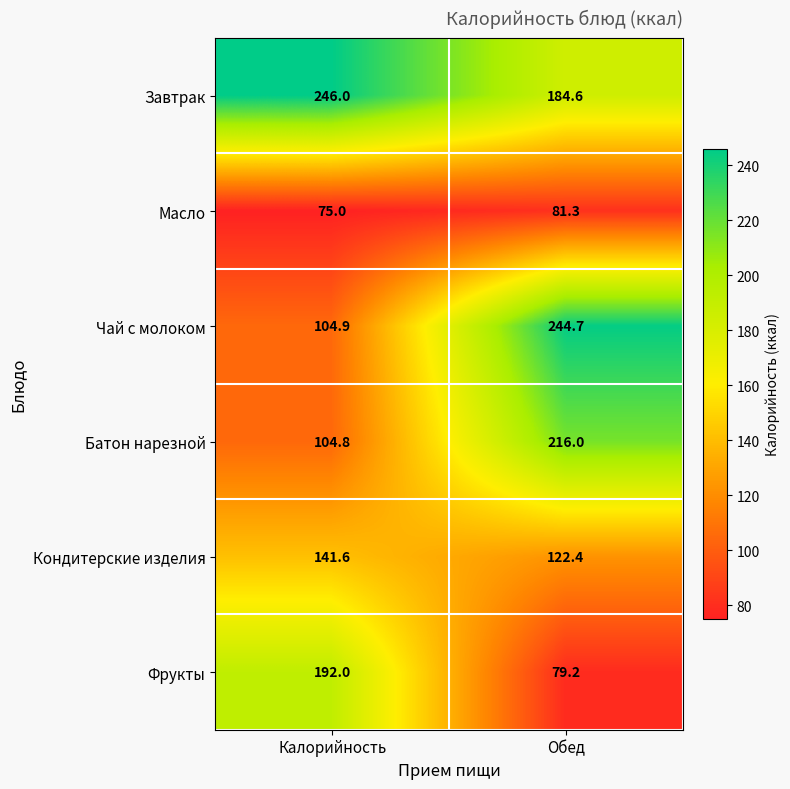

What is the spread (max minus min) of values at Обед?

165.5